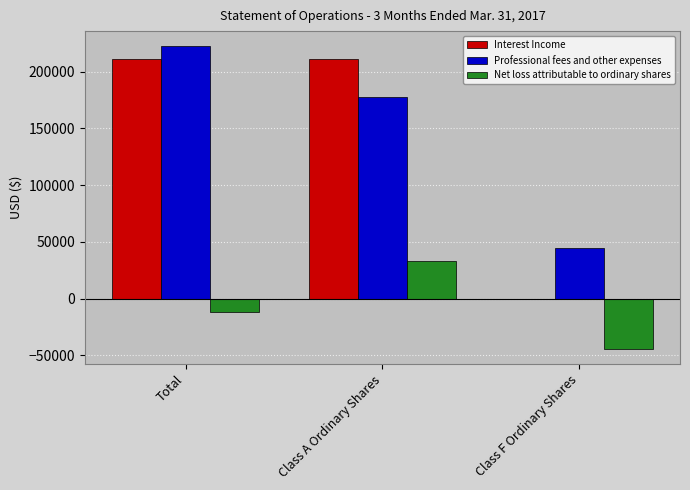

How many positive values does the Net loss attributable to ordinary shares series have?

1